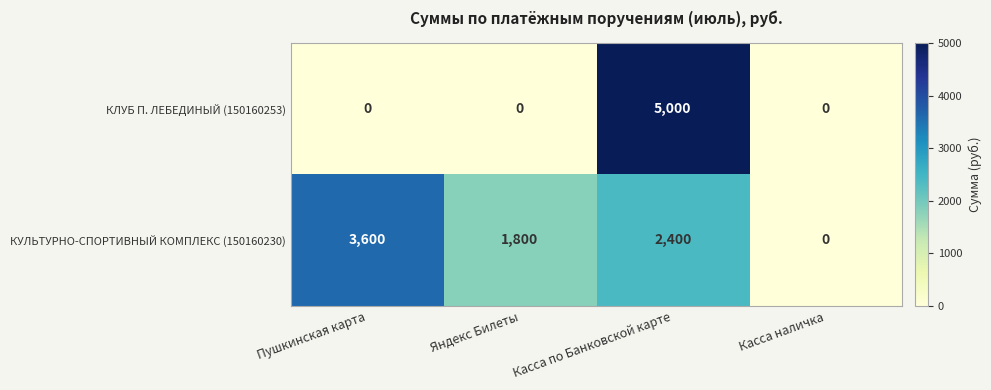

What is the difference between the maximum and second lowest values in the КУЛЬТУРНО-СПОРТИВНЫЙ КОМПЛЕКС (150160230) series?

1800